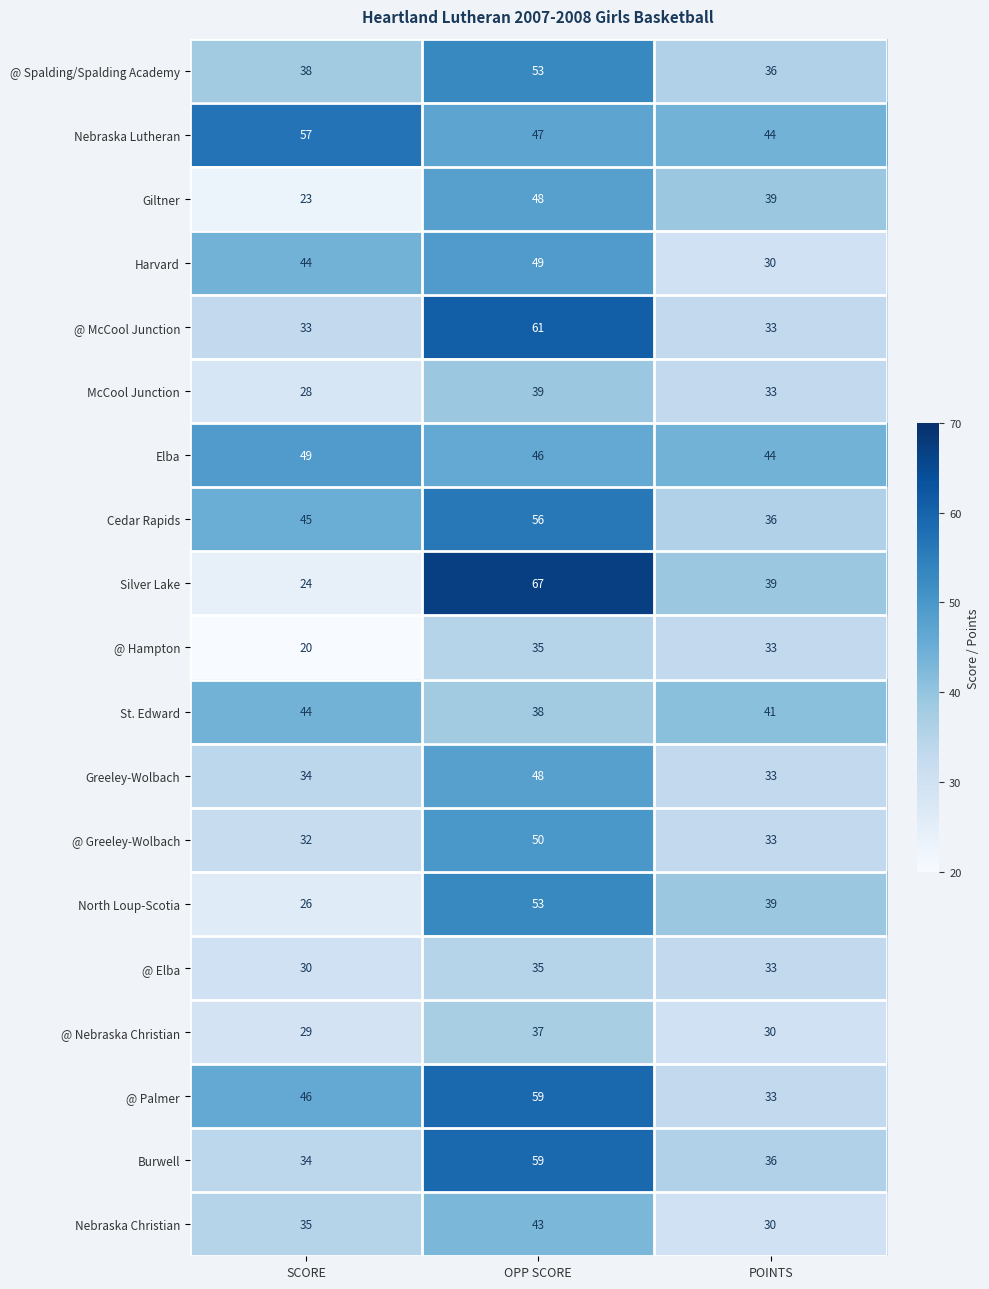

At which label is Silver Lake closest to 45?

POINTS